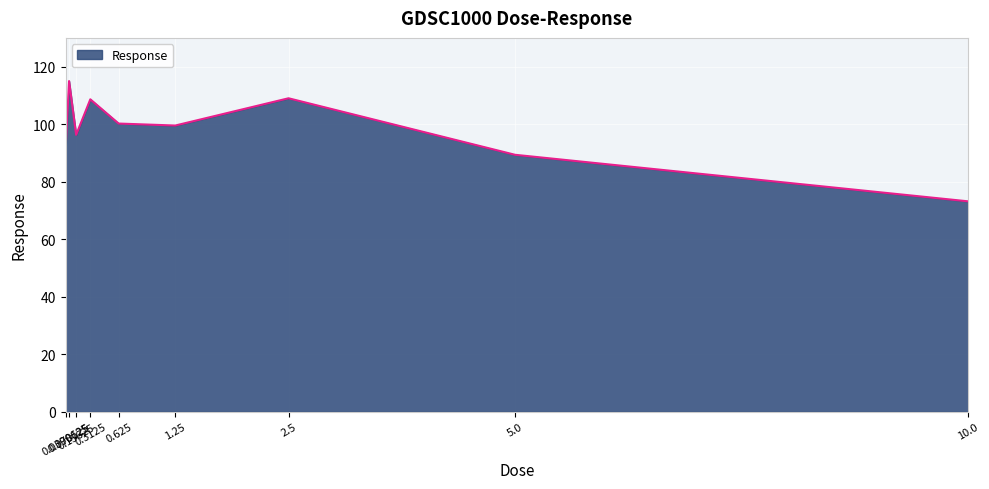

What is the minimum value shown in the chart?

73.2